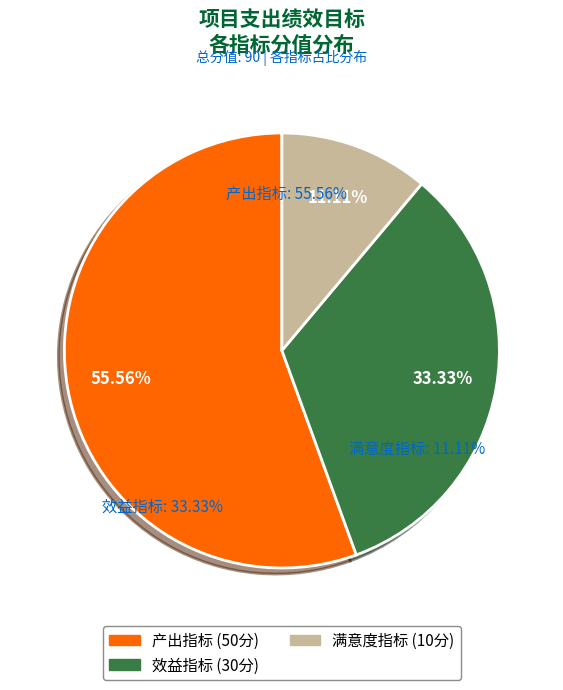

Which slice represents more than half of the pie?

产出指标